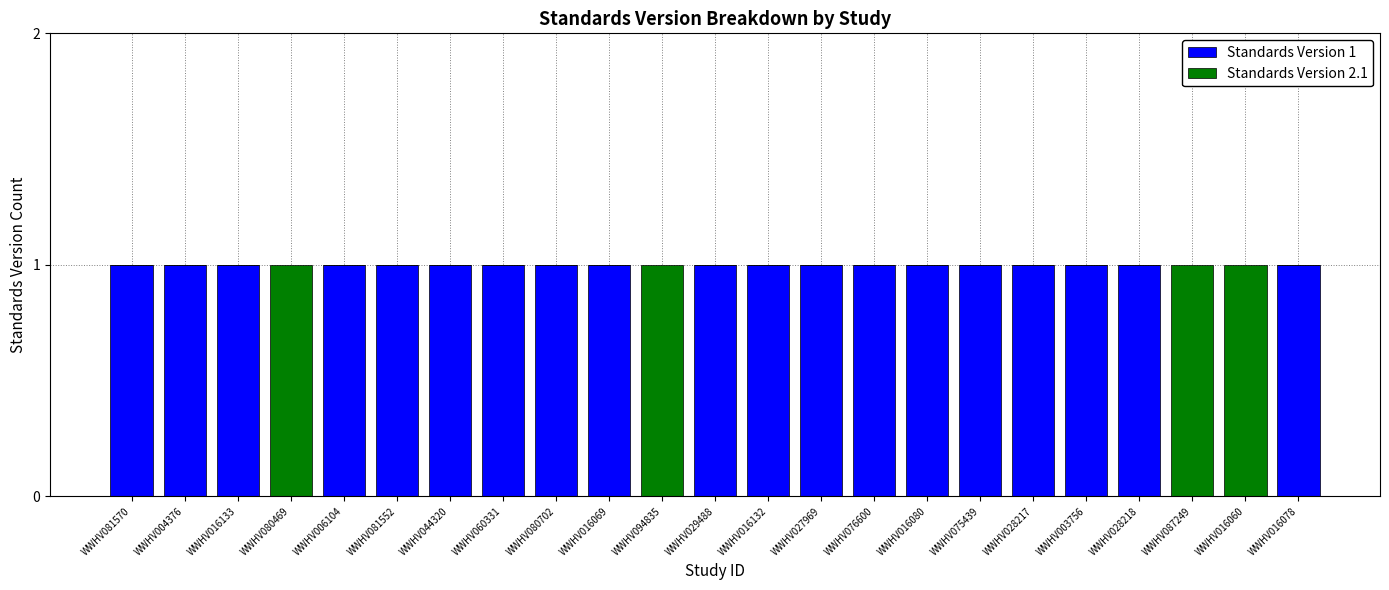

True or false: Standards Version 1 has a value of 1 at WWHV028218.

True